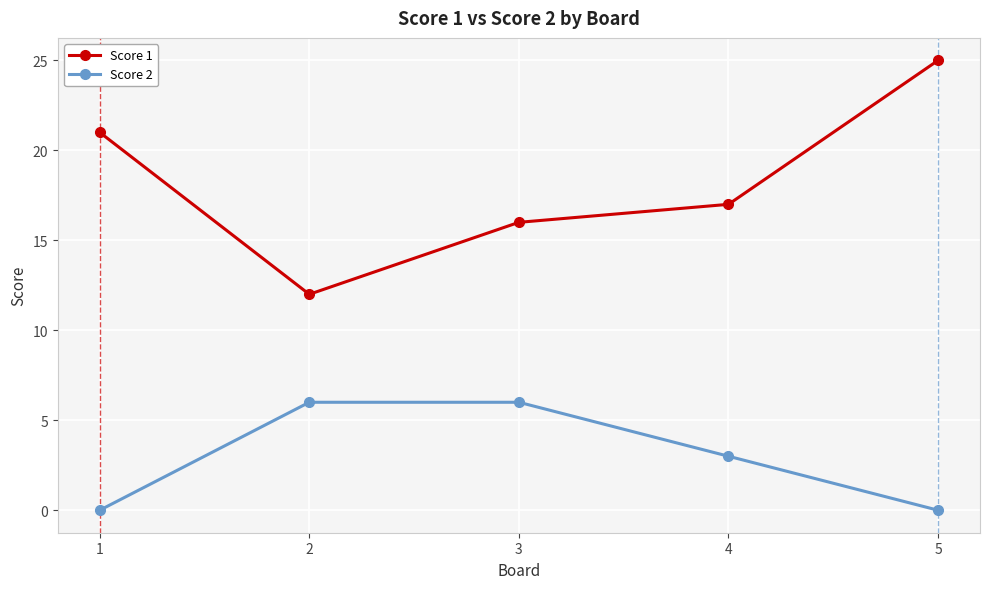

At how many categories does at least one series exceed 13?

4